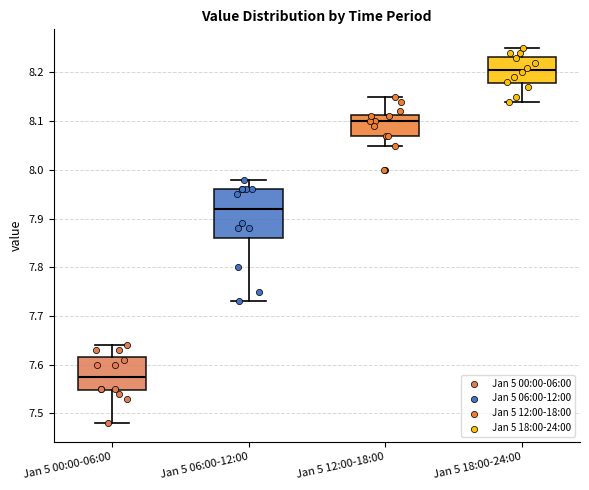

Where is the lower edge of the box for Jan 5 18:00-24:00 on the y-axis? The values are not printed on the chart, so give them approximately, as read against the axis.

8.18